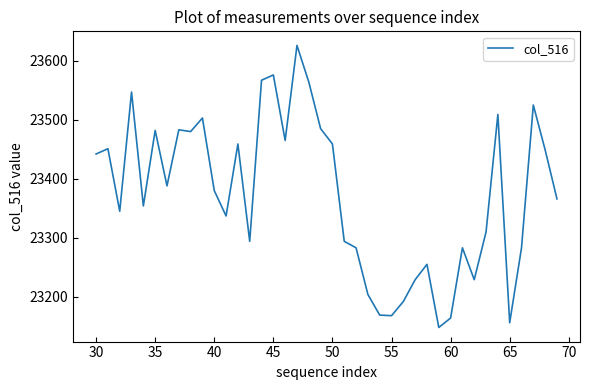

What is the difference between the maximum and minimum values?

478